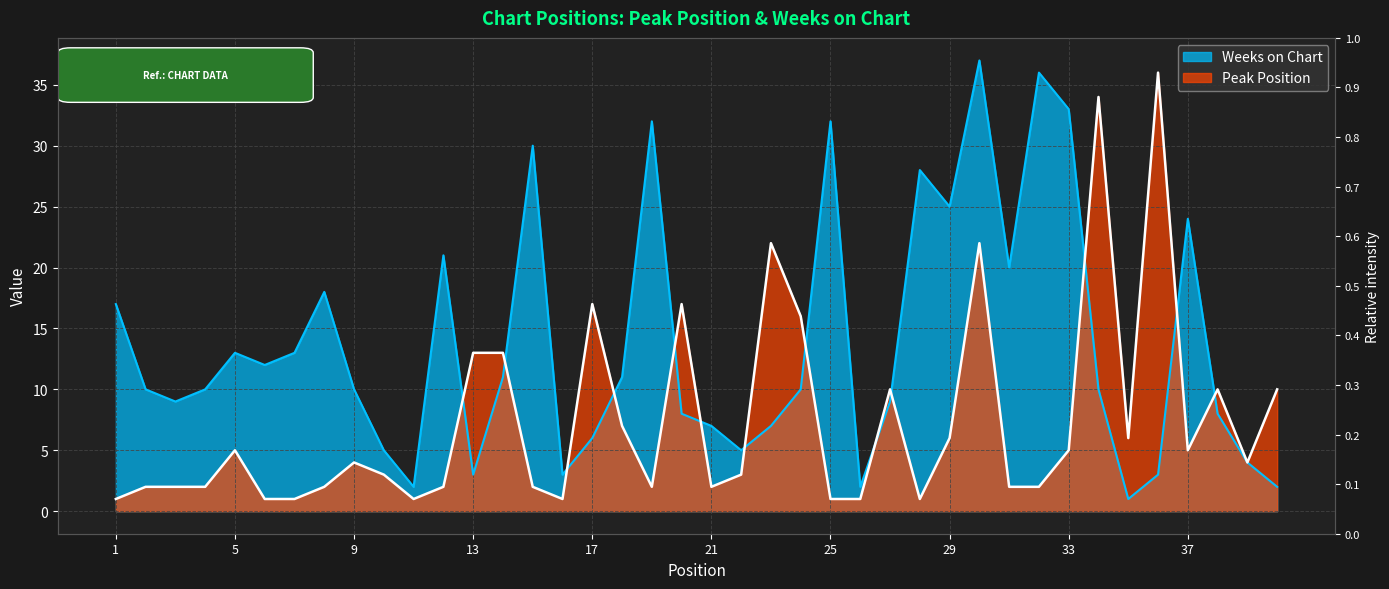

What is the difference between the Weeks on Chart values at 39 and 21?

3